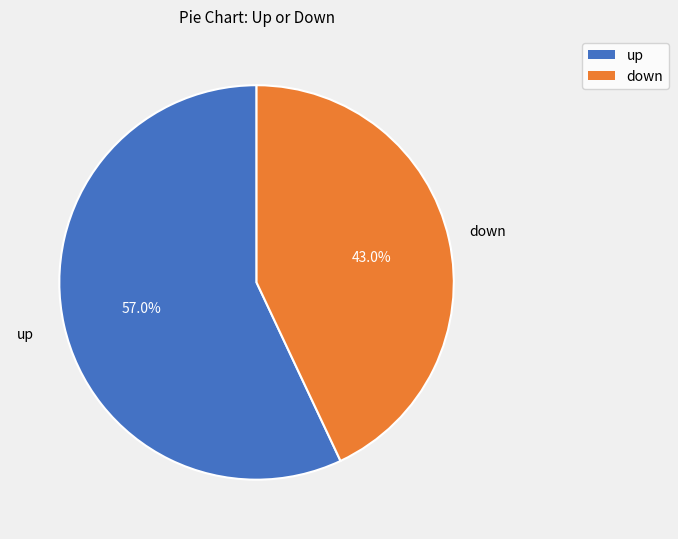

What is the smallest slice in the pie chart?

down